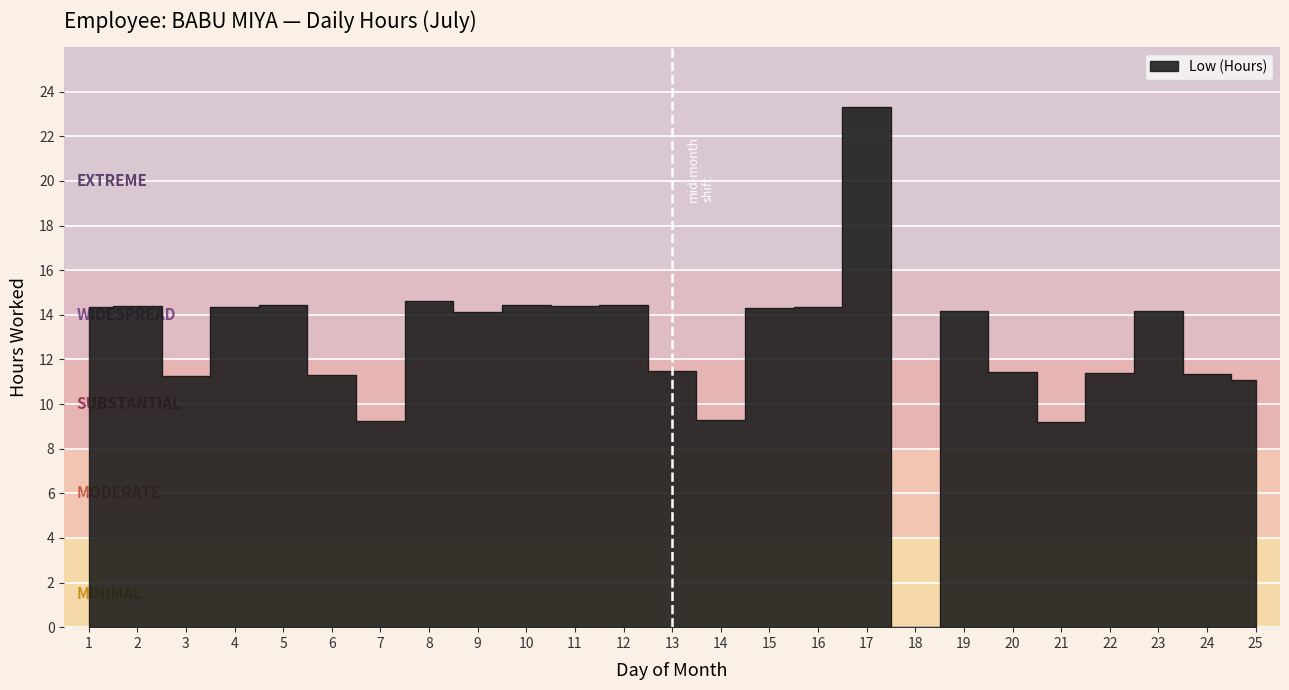

The value at 4 is 24.7. True or false?

False